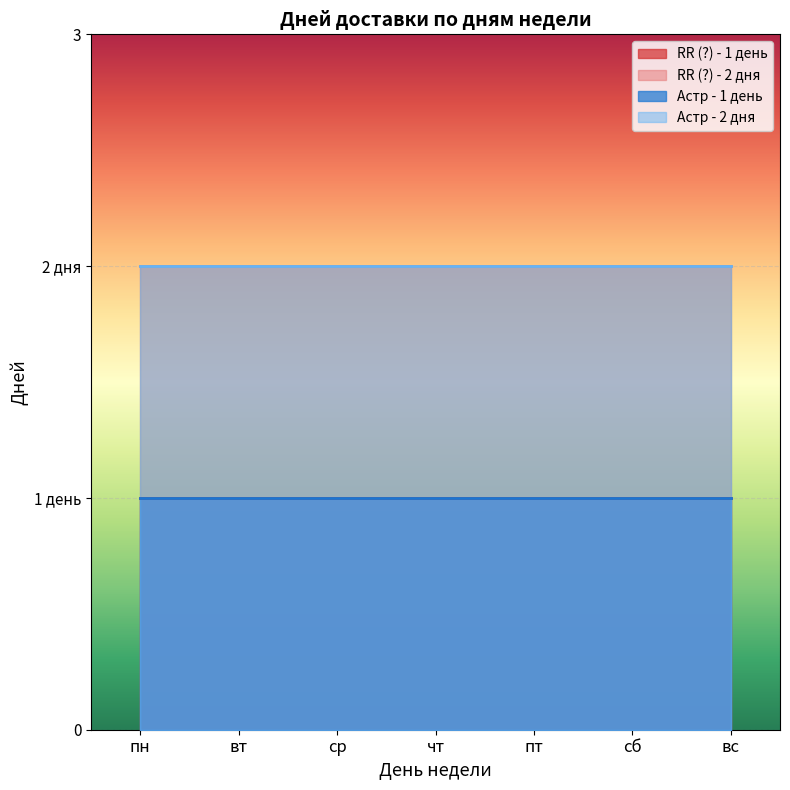

What is the average value of the RR (?) - 2 дня series?

2